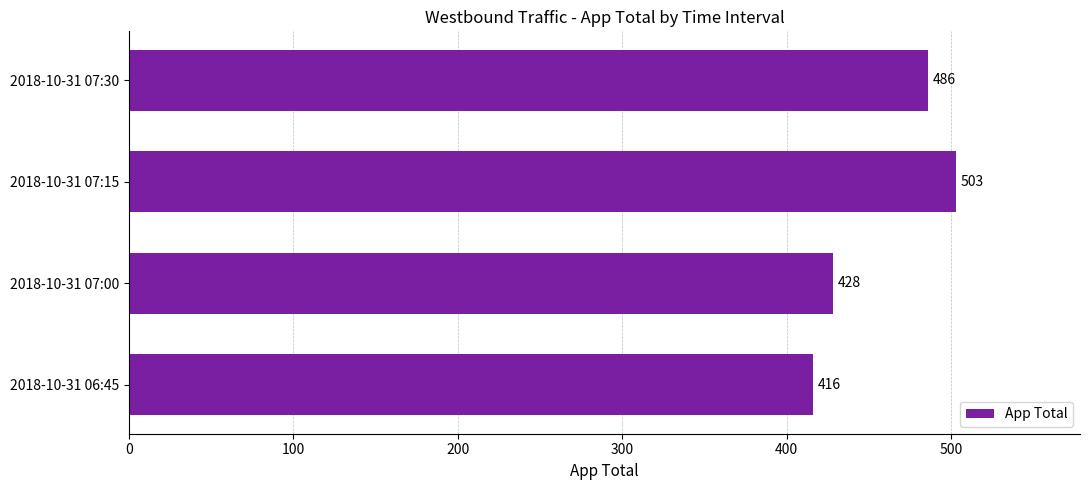

Rank the categories by value from highest to lowest.

2018-10-31 07:15, 2018-10-31 07:30, 2018-10-31 07:00, 2018-10-31 06:45